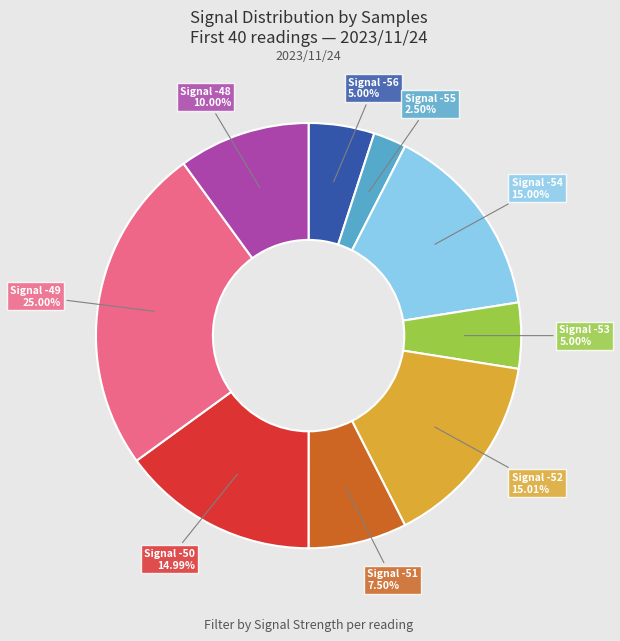

Does any single category account for the majority?

No